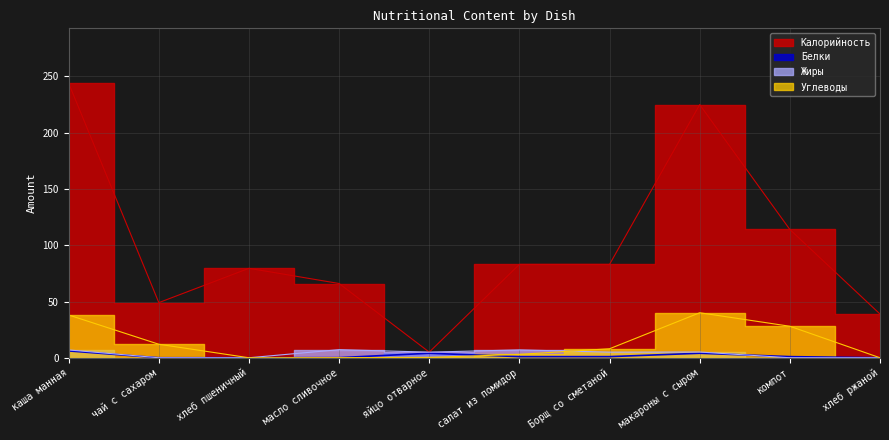

The Жиры series shows -4.7 at чай с сахаром. True or false?

False